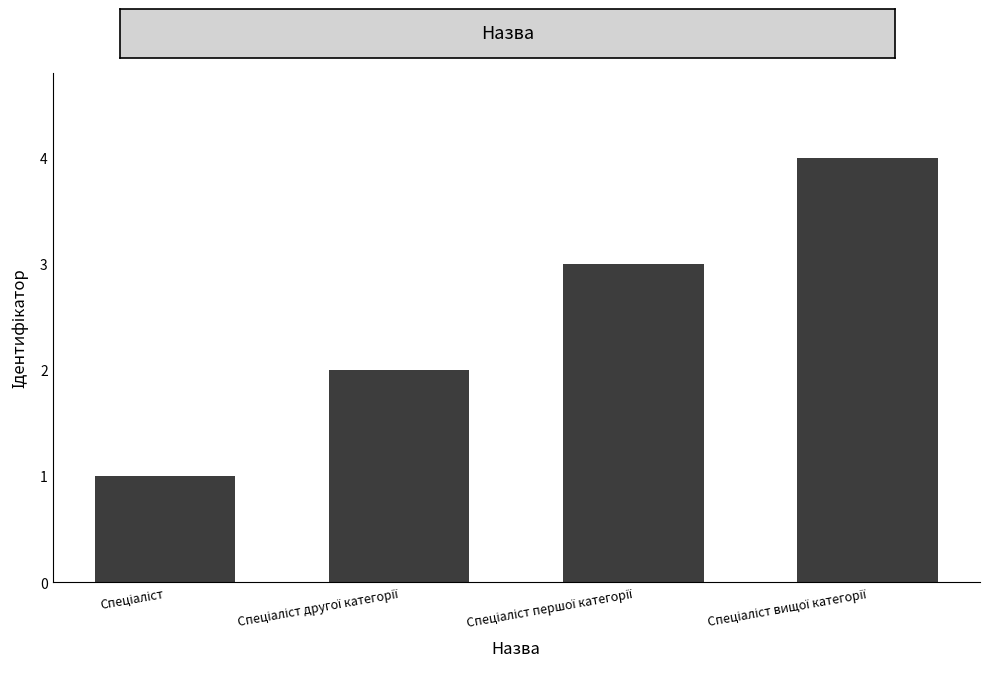

What is the difference between the maximum and minimum values?

3